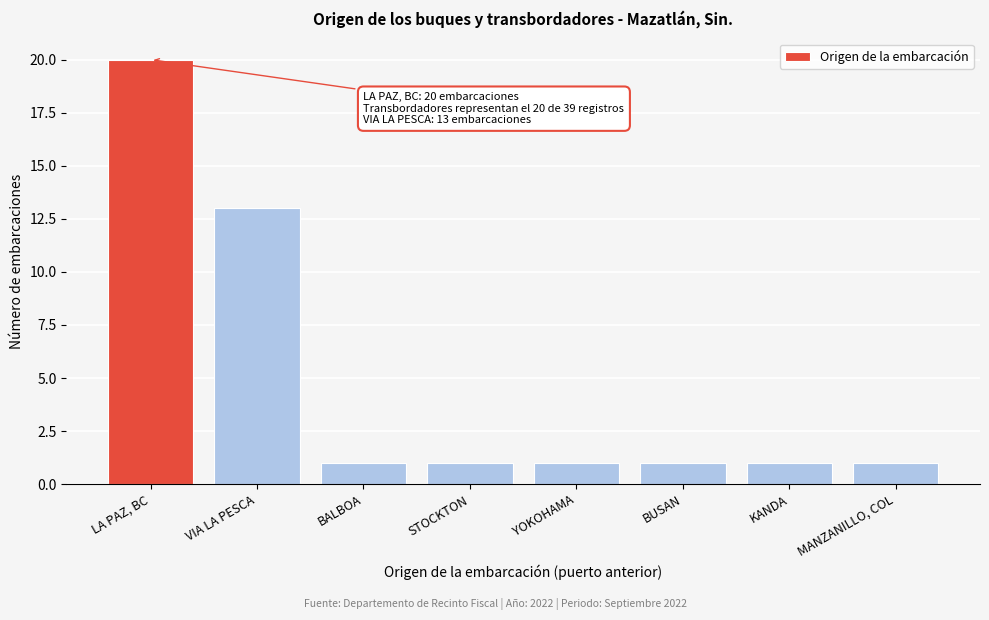

Reading left to right, extract all data points from this chart.

20	13	1	1	1	1	1	1